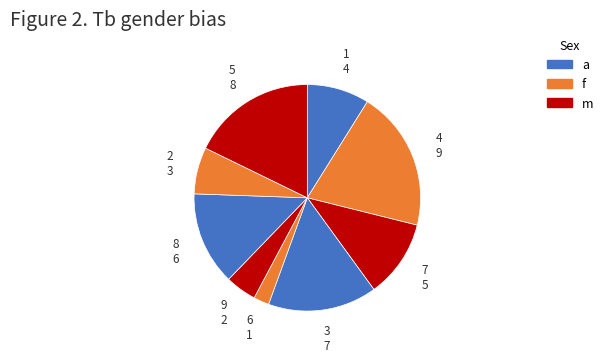

What is the largest slice in the pie chart?

4